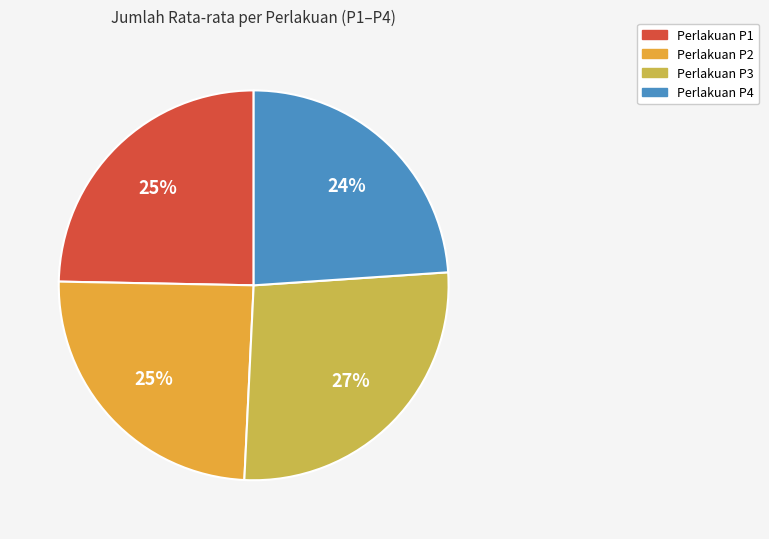

To the nearest percent, what is the average slice percentage?

25%